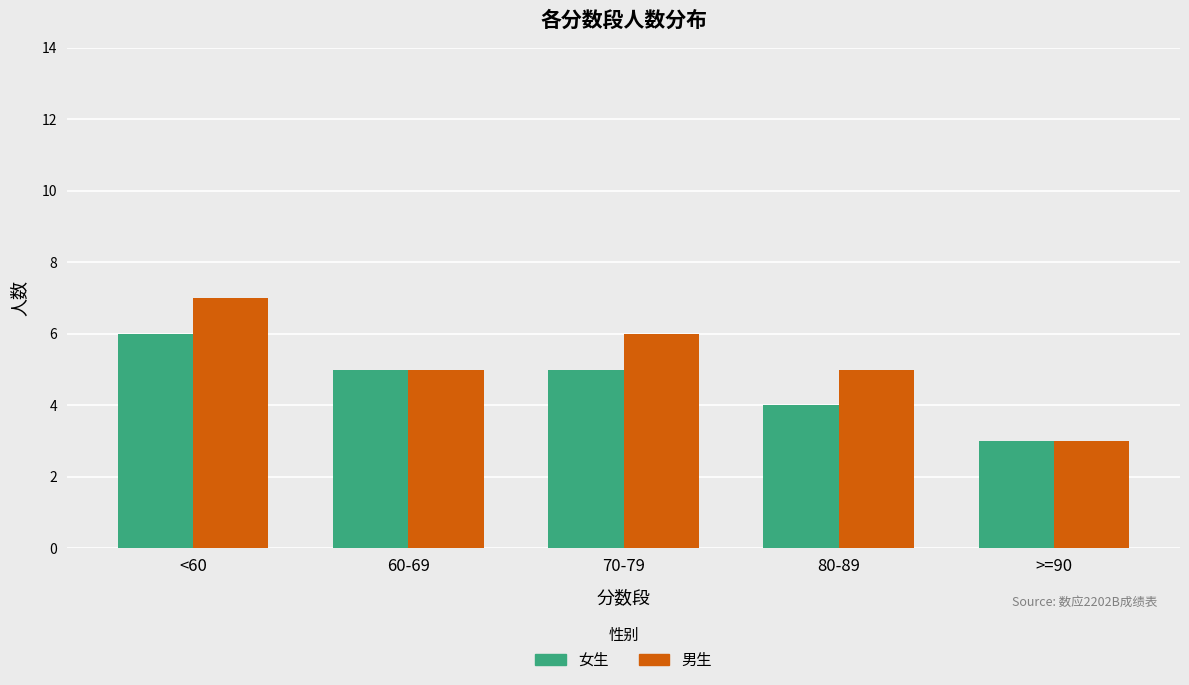

The 男生 series shows 4 at <60. True or false?

False